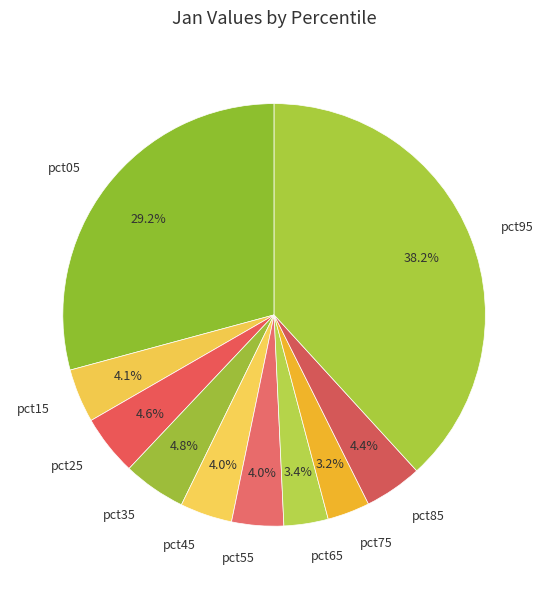

How much of the chart is everything except pct55?

96.0%